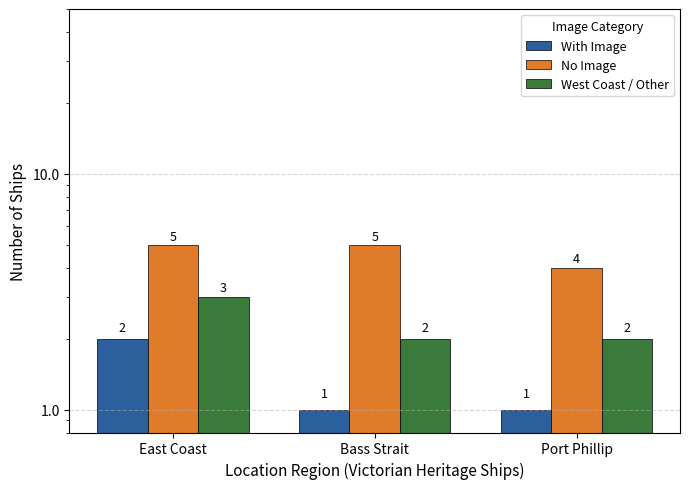

The value of West Coast / Other at East Coast is 3. True or false?

True